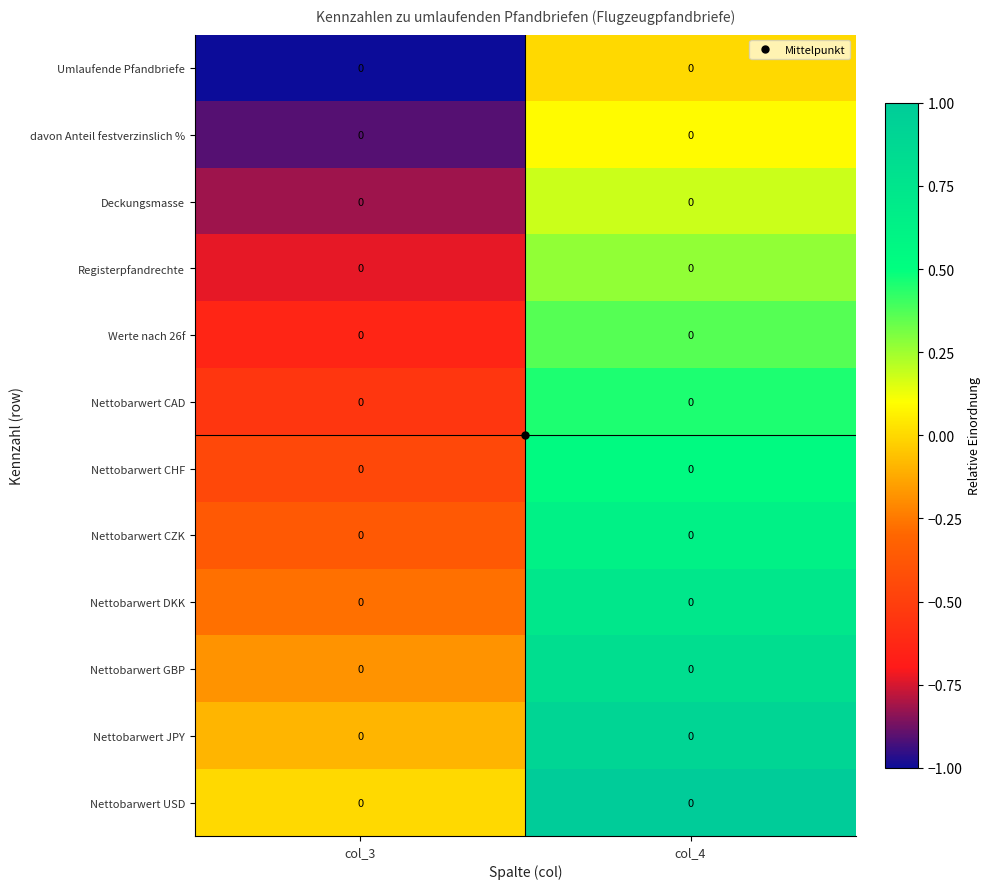

List the labels in order of Nettobarwert GBP value, smallest first.

col_3, col_4